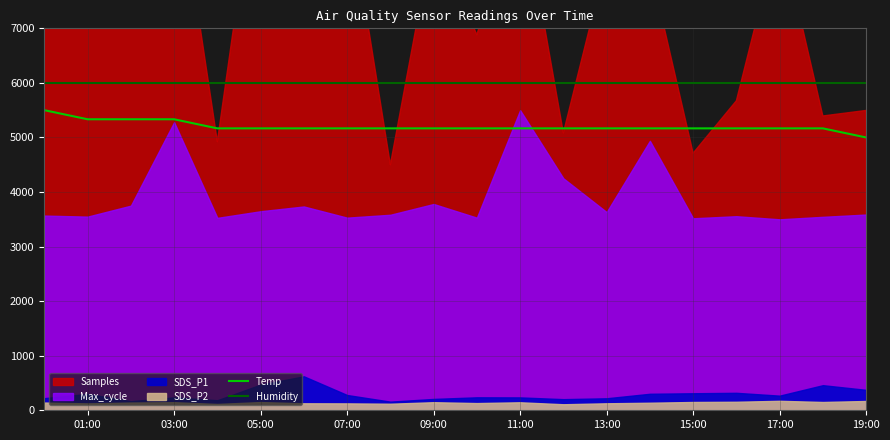

True or false: Temp and Humidity cross at least once.

False